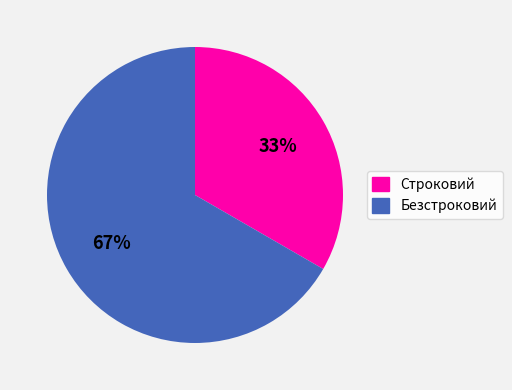

Approximately how many times larger is the value at Строковий compared to Безстроковий?

0.5